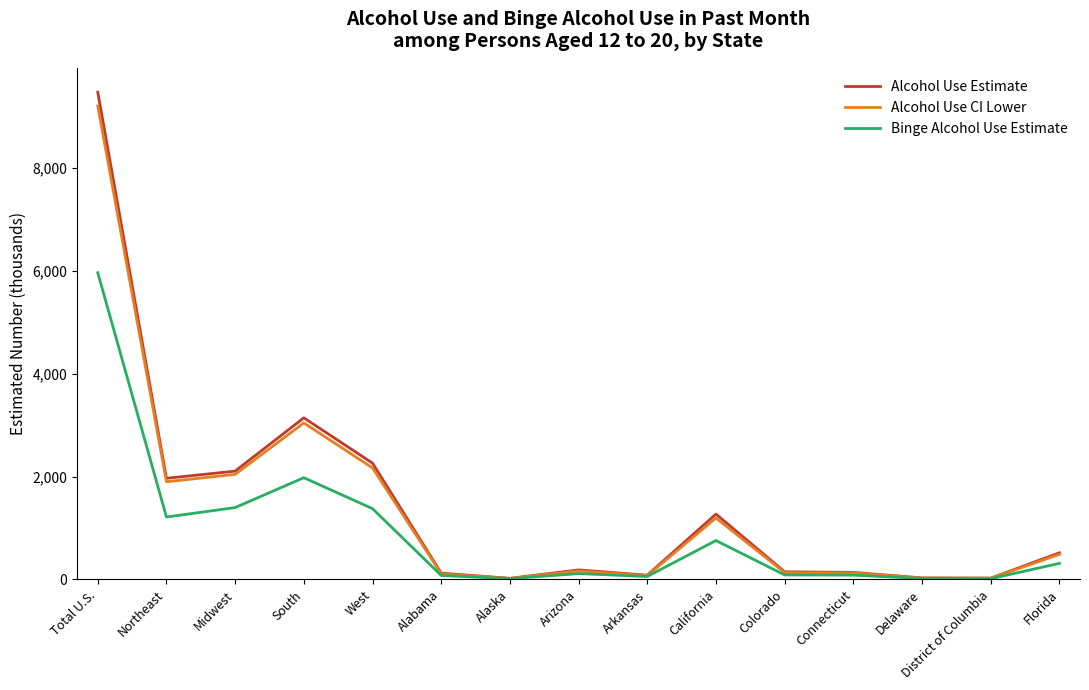

At which category is the sum across all series the highest?

Total U.S.